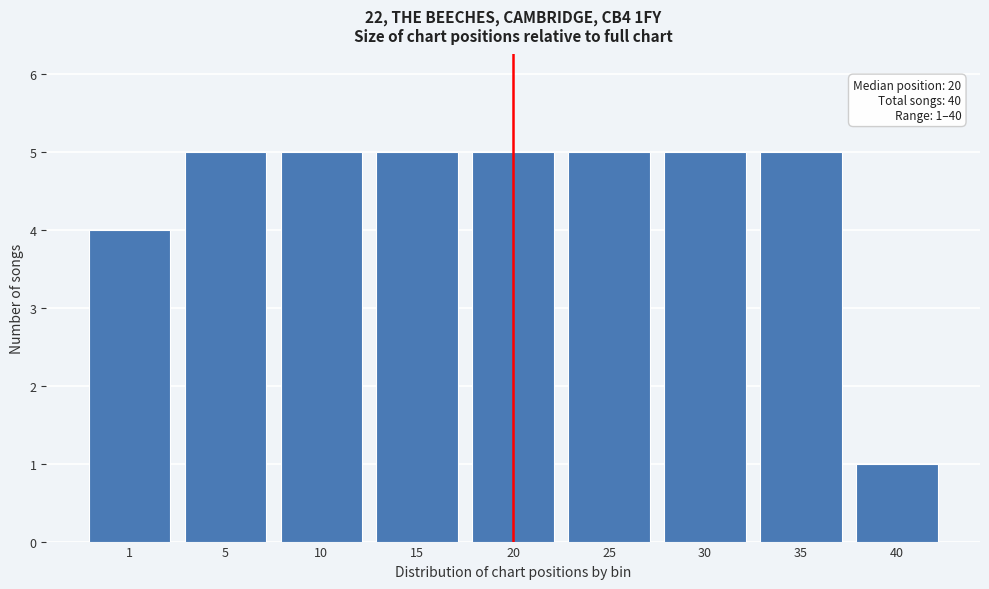

Reading left to right, list all the values displayed in this chart.

4	5	5	5	5	5	5	5	1